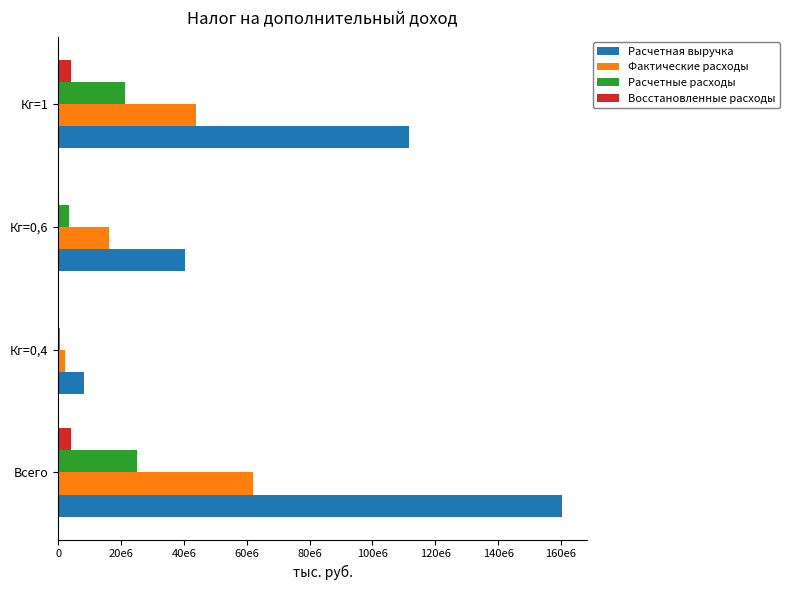

Which series has the largest total across all categories?

Расчетная выручка